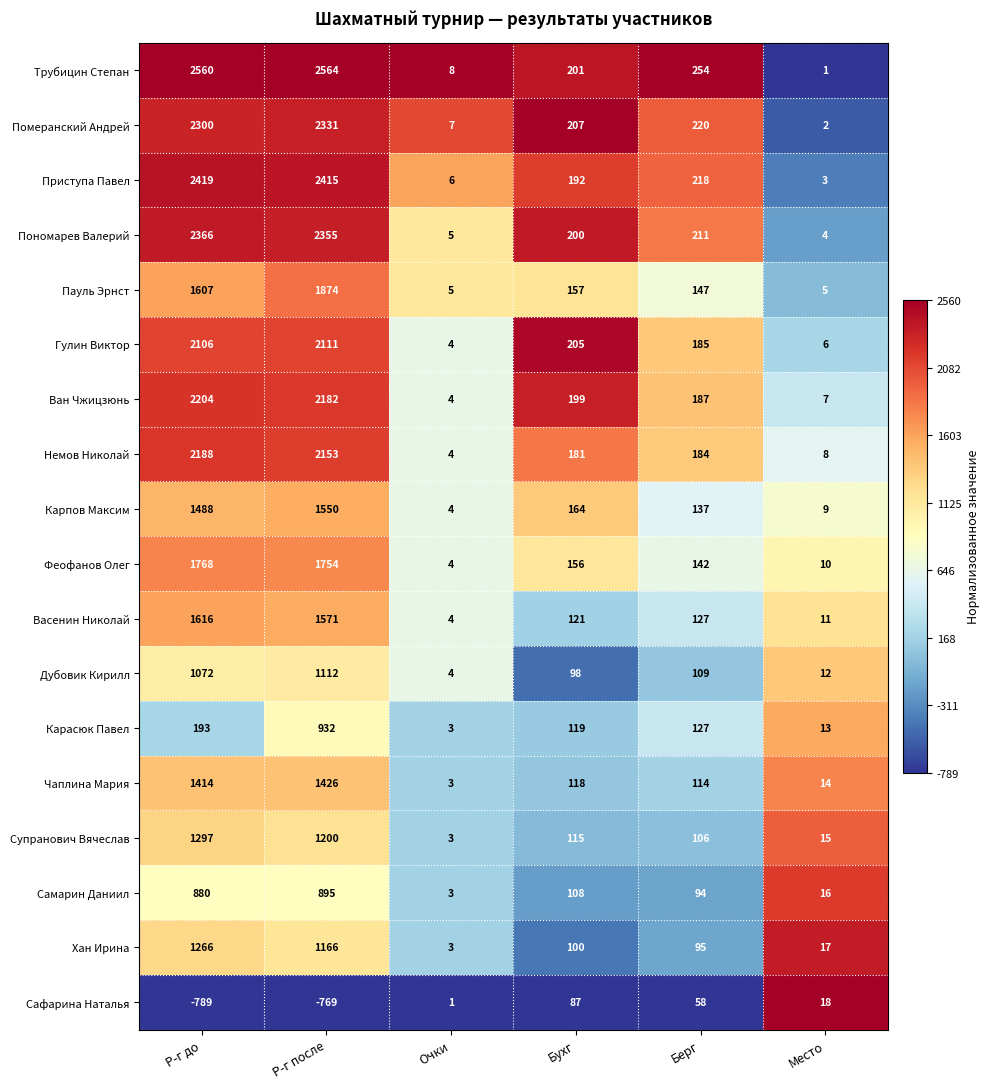

What is the maximum value for Сафарина Наталья?

87